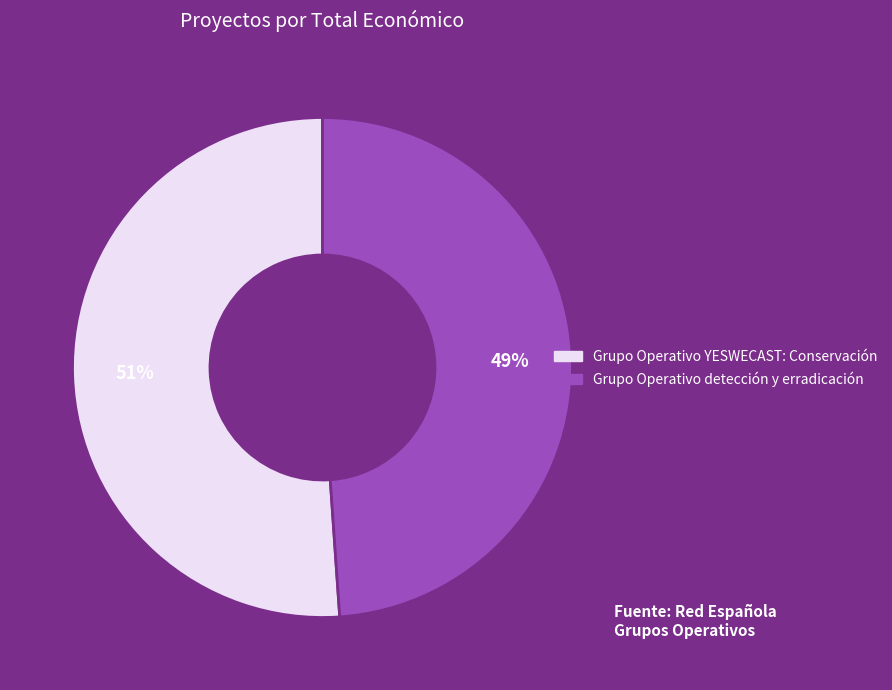

What percentage is the Grupo Operativo detección y erradicación slice, to the nearest percent?

49%